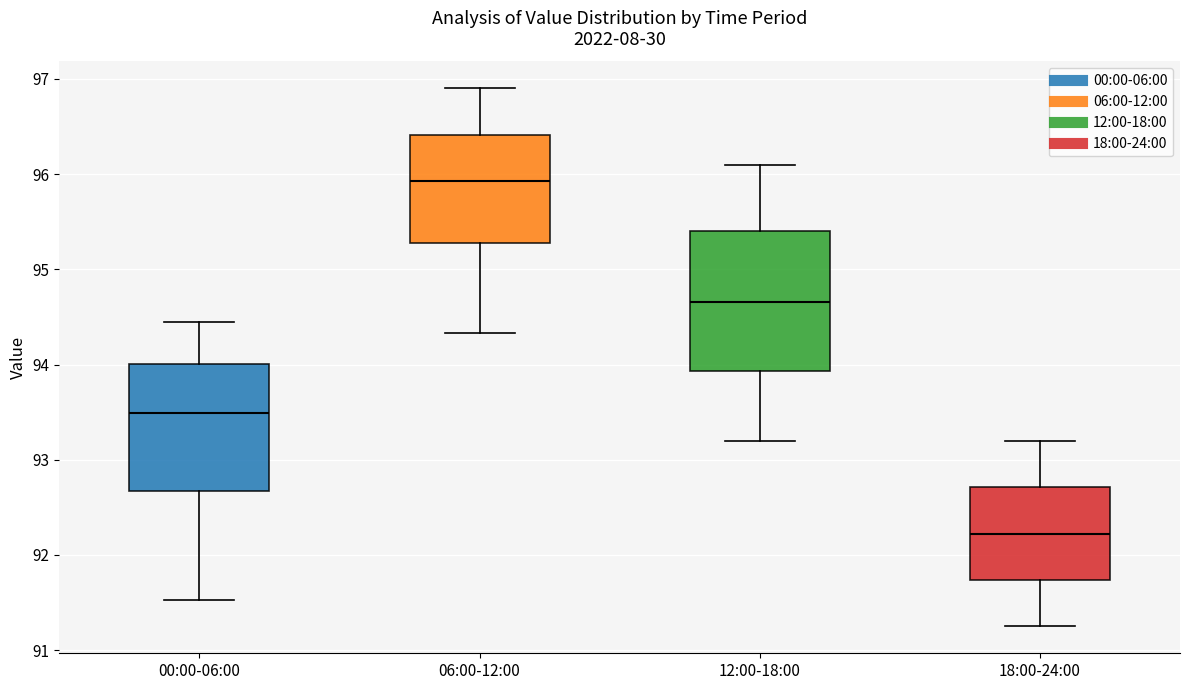

Which box has the lowest median line?

18:00-24:00